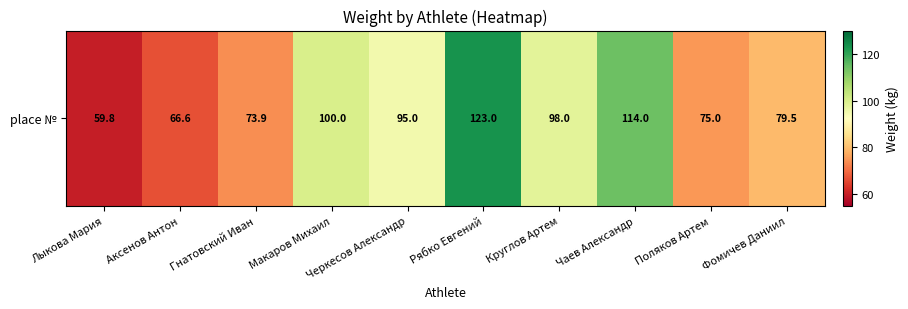

The chart shows a value of 75.0 at Поляков Артем. True or false?

True